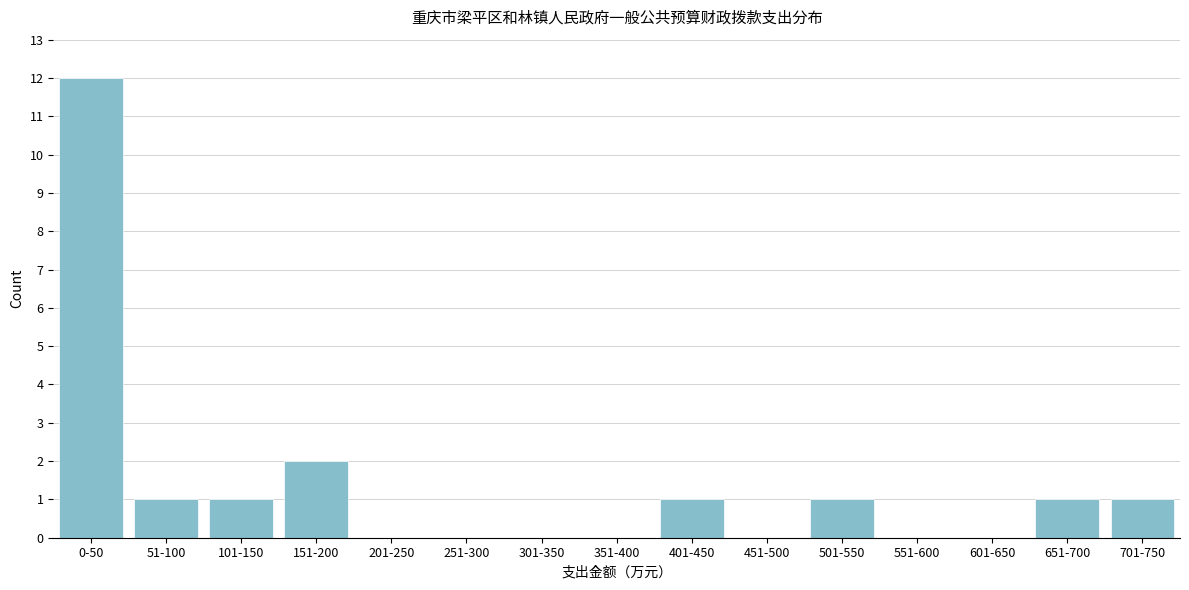

Reading left to right, extract all data points from this chart.

0-50=12	51-100=1	101-150=1	151-200=2	201-250=0	251-300=0	301-350=0	351-400=0	401-450=1	451-500=0	501-550=1	551-600=0	601-650=0	651-700=1	701-750=1